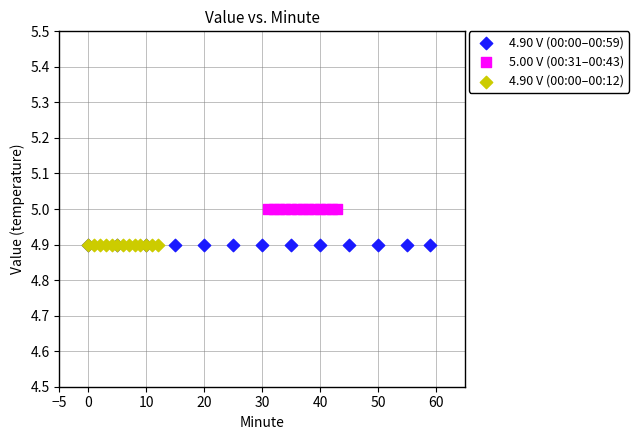

Which series reaches the maximum Y coordinate?

5.00 V (00:31–00:43)